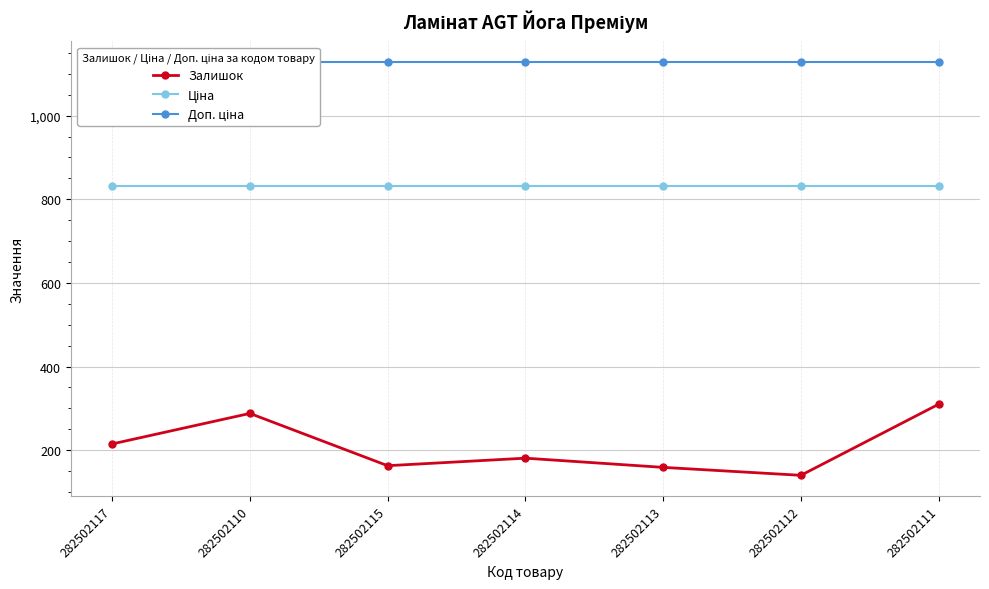

What is the label of the 1st point from the right?

282502111